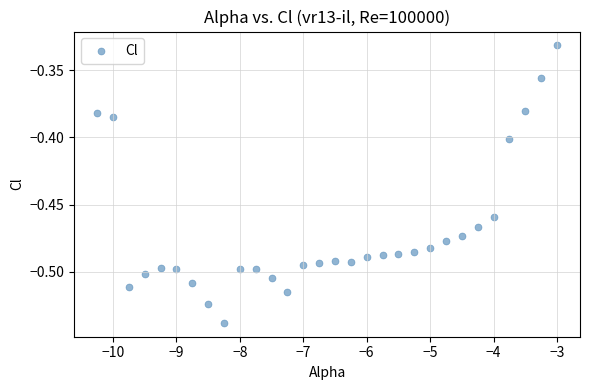

What is the range of X values (max minus min)?

7.2